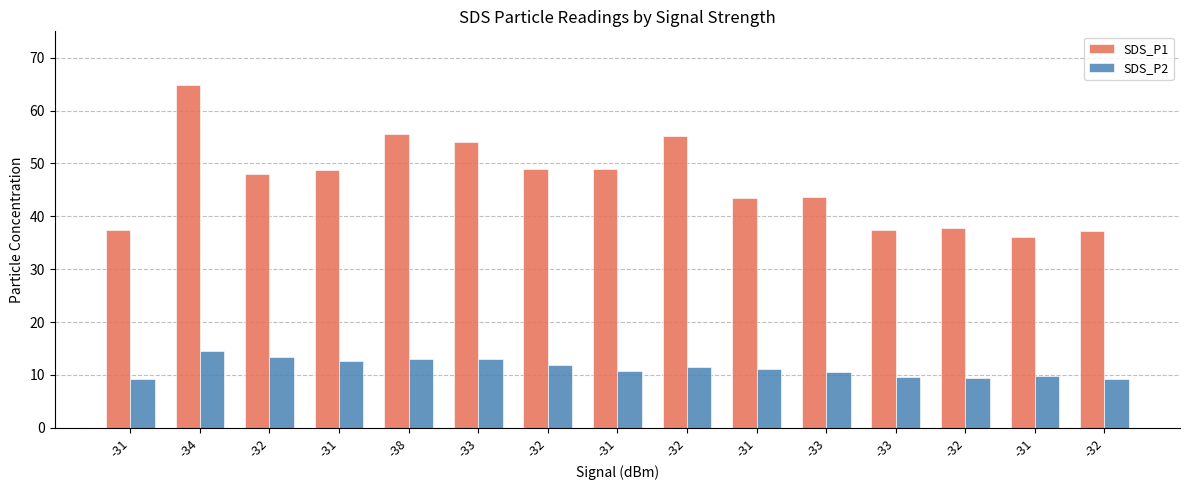

What is the minimum value shown in the chart?

9.2